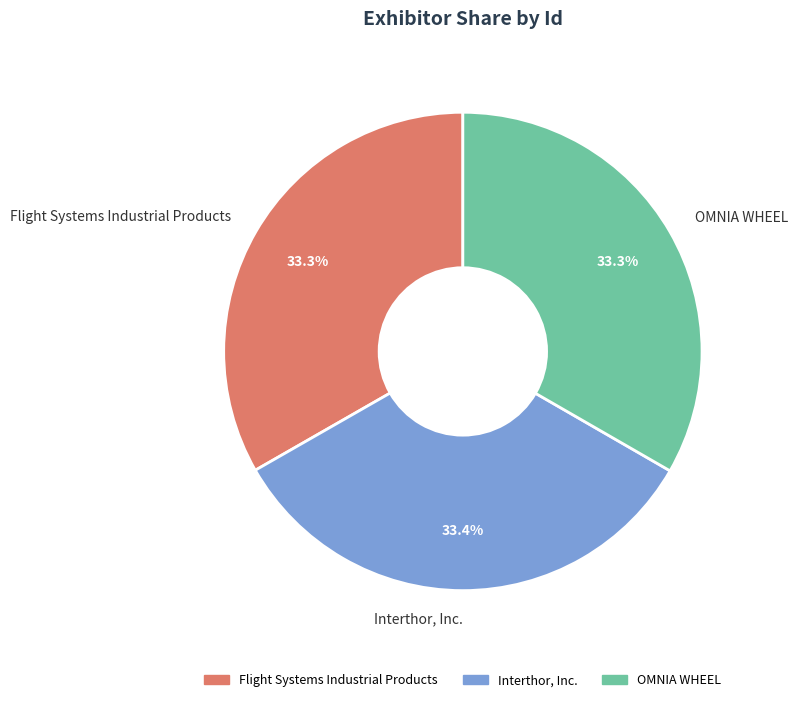

What percentage is the OMNIA WHEEL slice, to the nearest percent?

33%